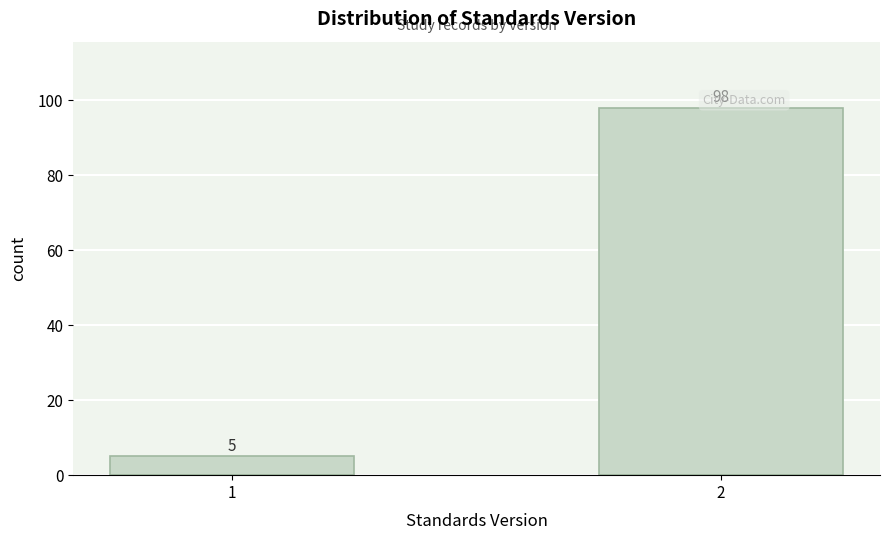

Reading left to right, list all the values displayed in this chart.

5	98